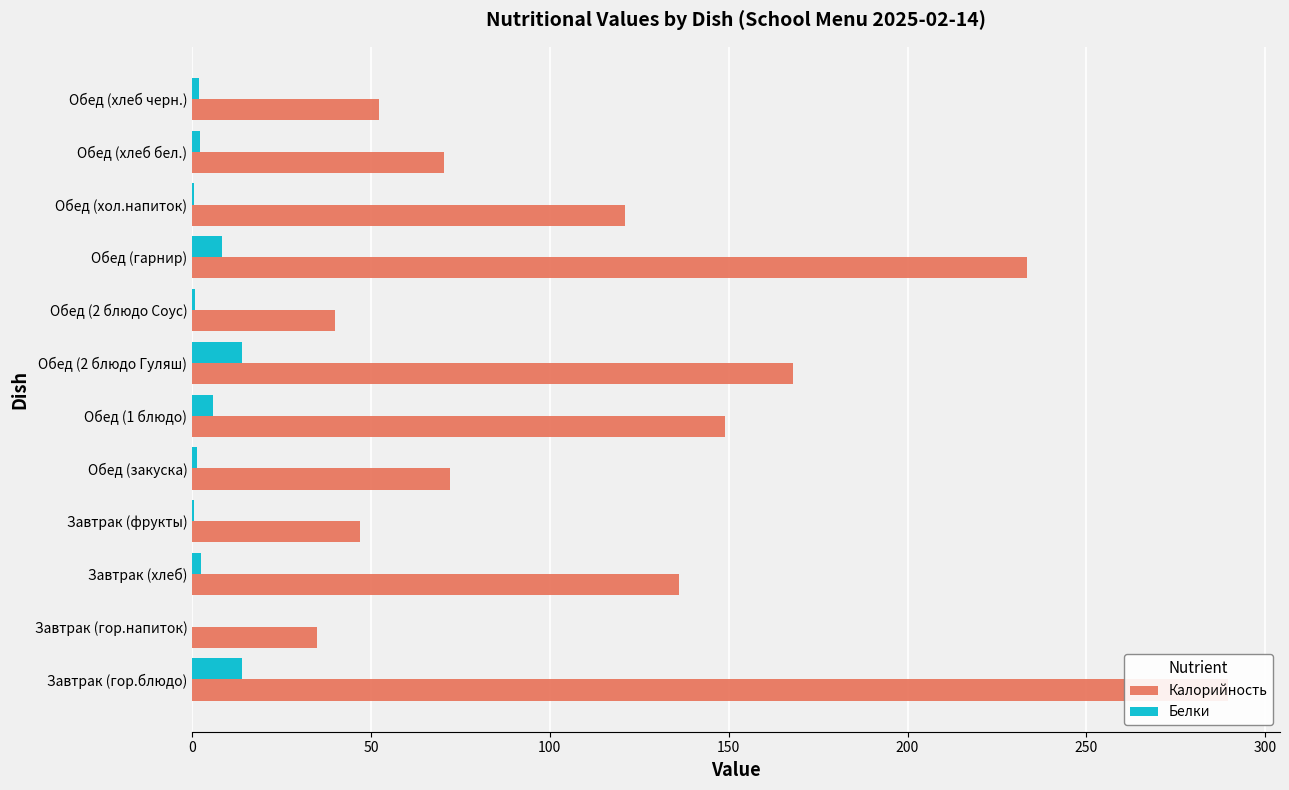

Count the number of categories in the chart.

12